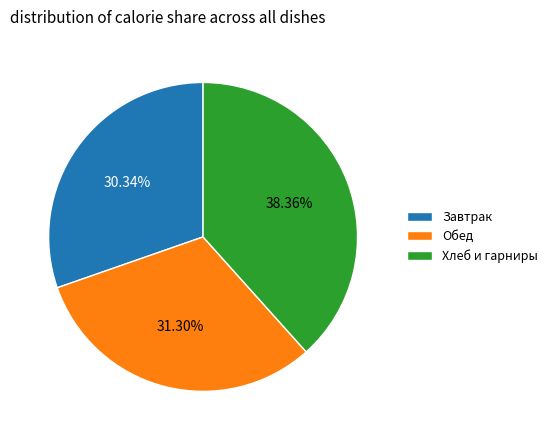

What is the largest slice in the pie chart?

Хлеб и гарниры